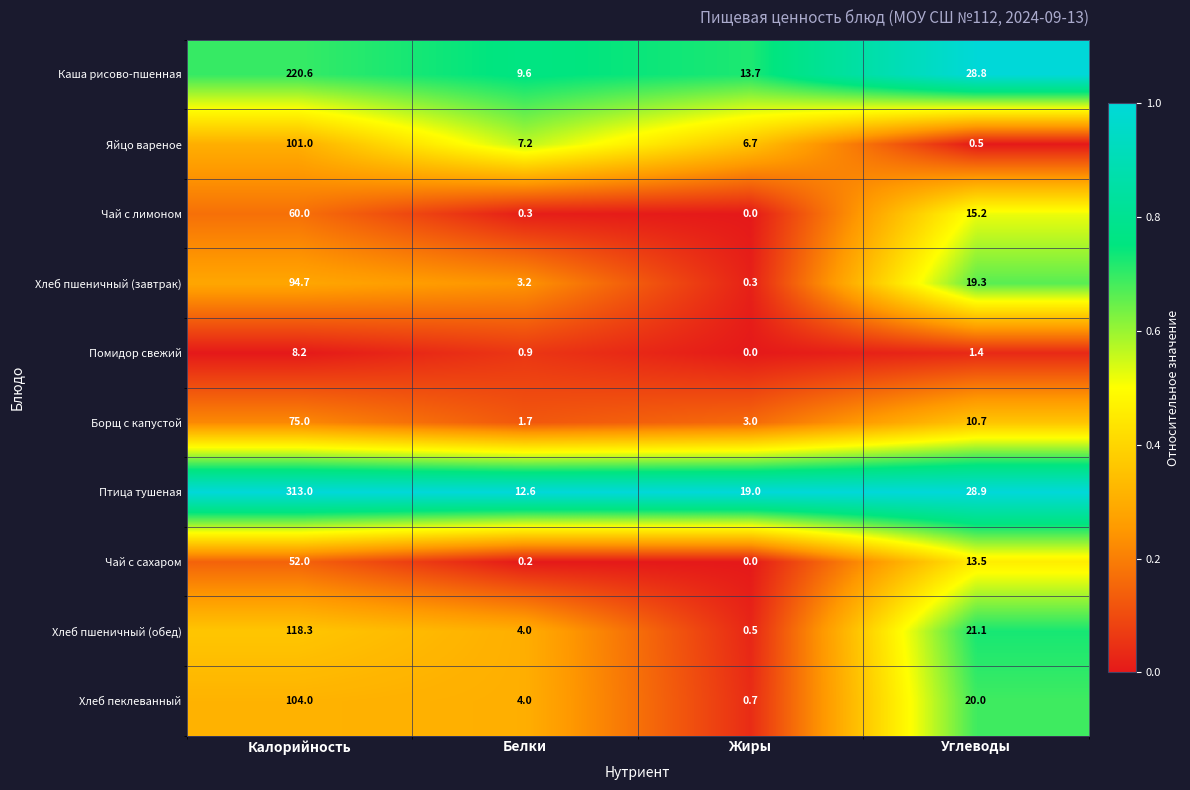

At how many categories does at least one series exceed 0?

4